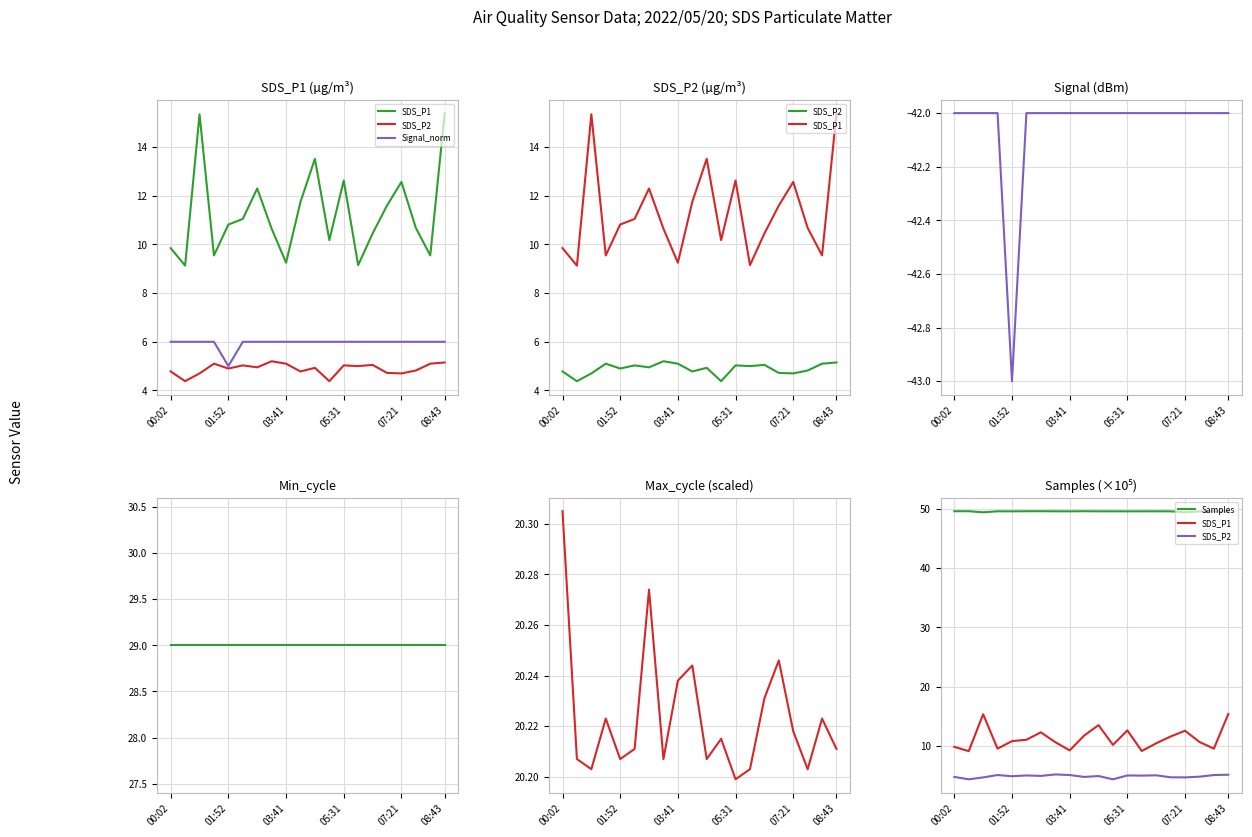

At which category does Signal reach its first local valley?

01:52